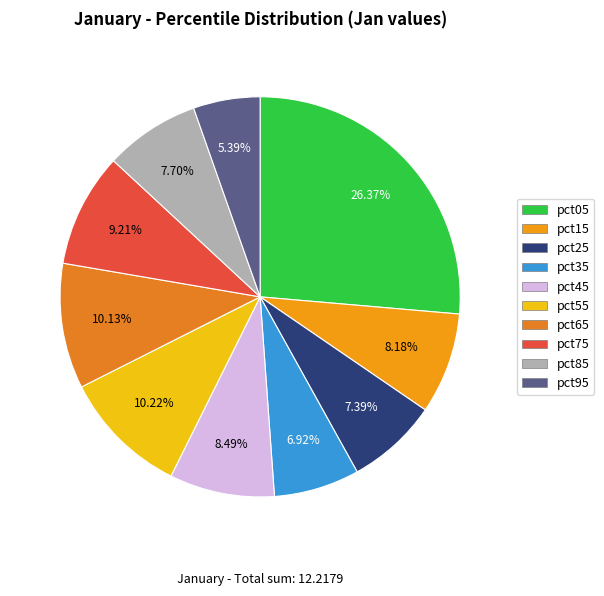

Which category has the biggest portion of the pie?

pct05